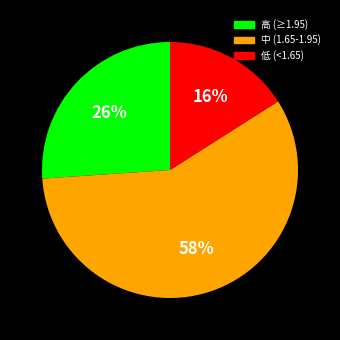

To the nearest percent, what is the average slice percentage?

33%